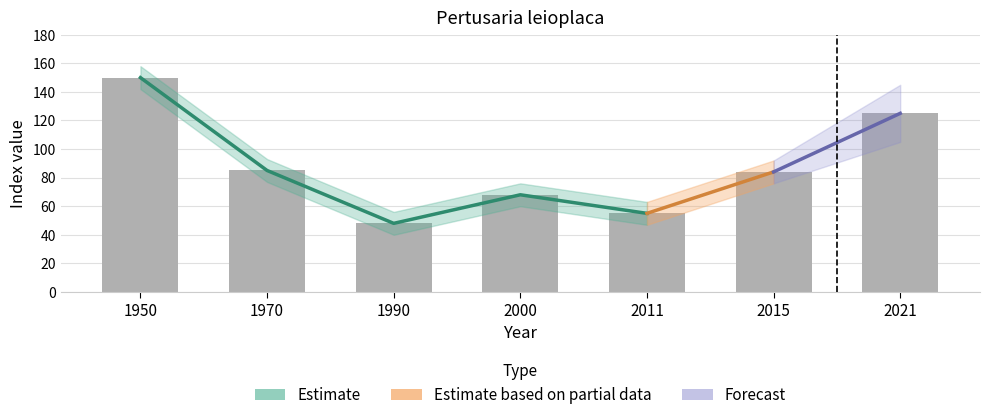

Reading left to right, extract all data points from this chart.

150	85	48	68	55	84	125